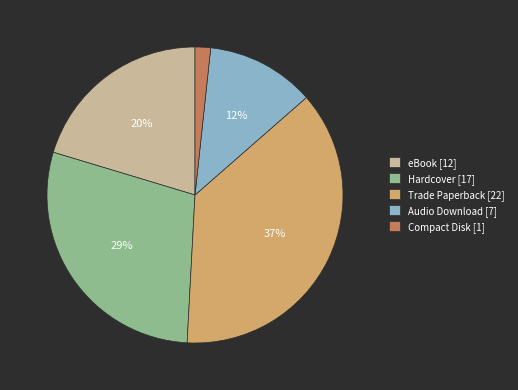

Which slice is the largest?

Trade Paperback